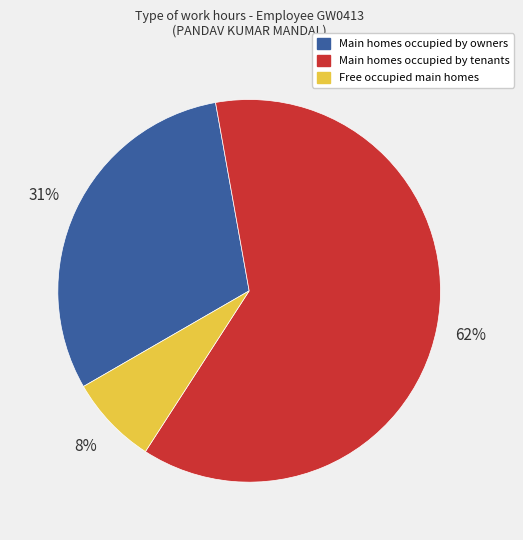

Is there a majority slice in this chart?

Yes